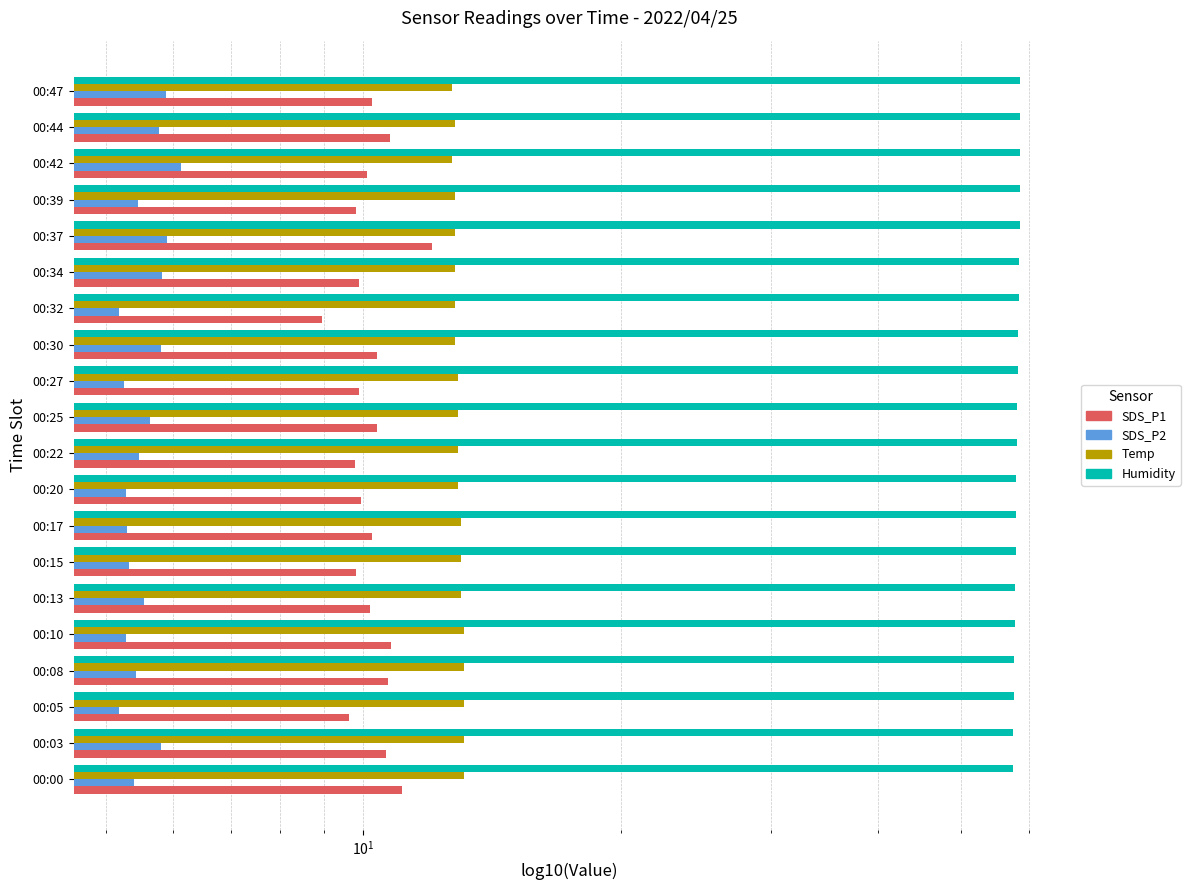

What is the value of the Temp bar at the 7th from the left?

13.0